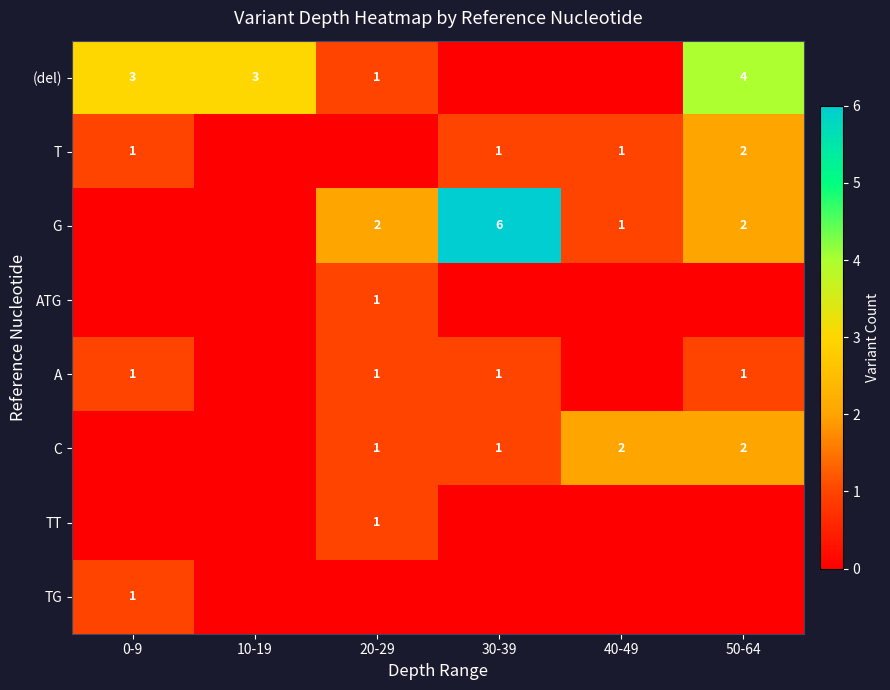

Count the number of categories in the chart.

6